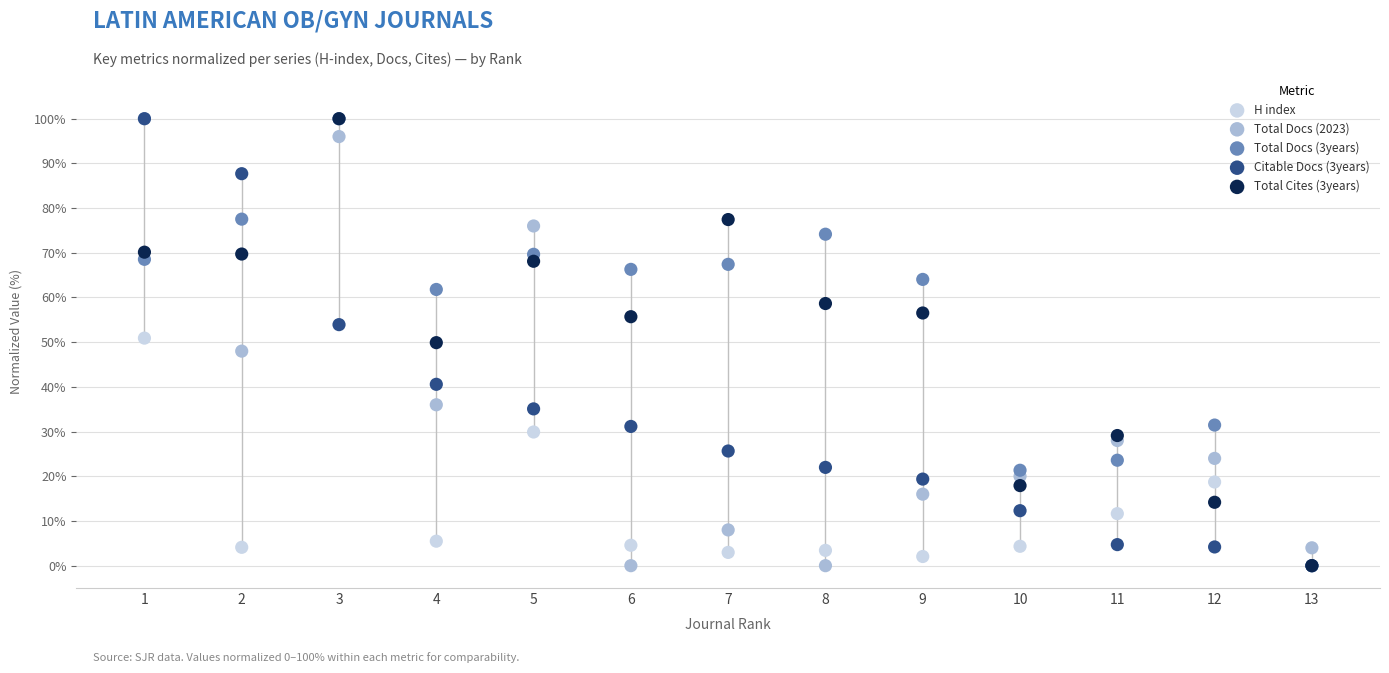

What are all the series names shown in the legend?

H index, Total Docs (2023), Total Docs (3years), Citable Docs (3years), Total Cites (3years)